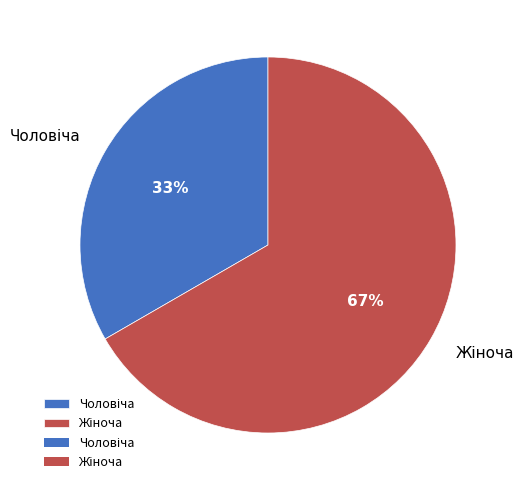

To the nearest percent, what is the average slice percentage?

50%